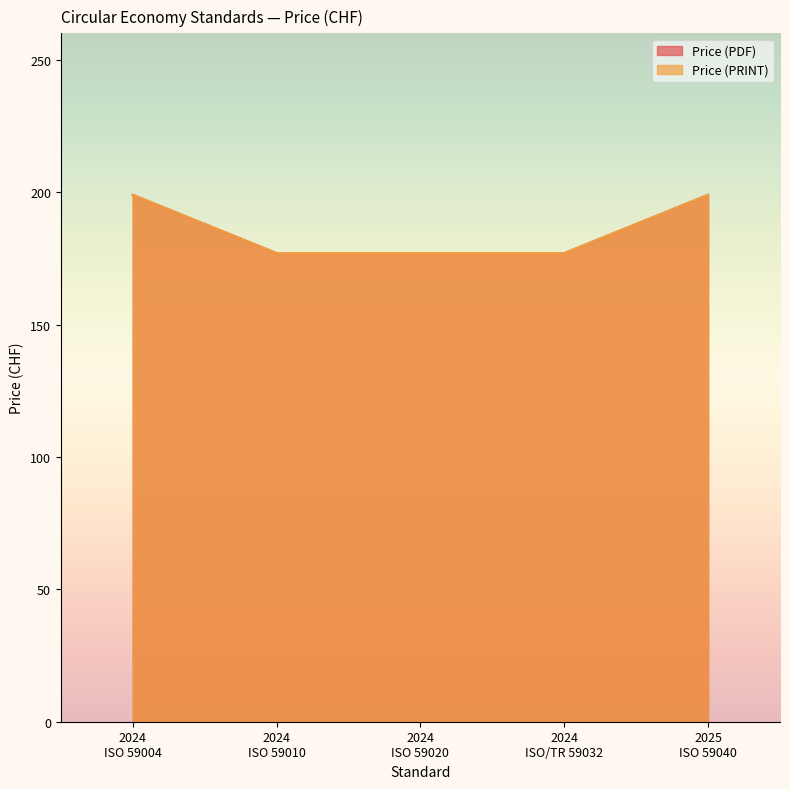

True or false: Price (PRINT) and Price (PDF) cross at least once.

False